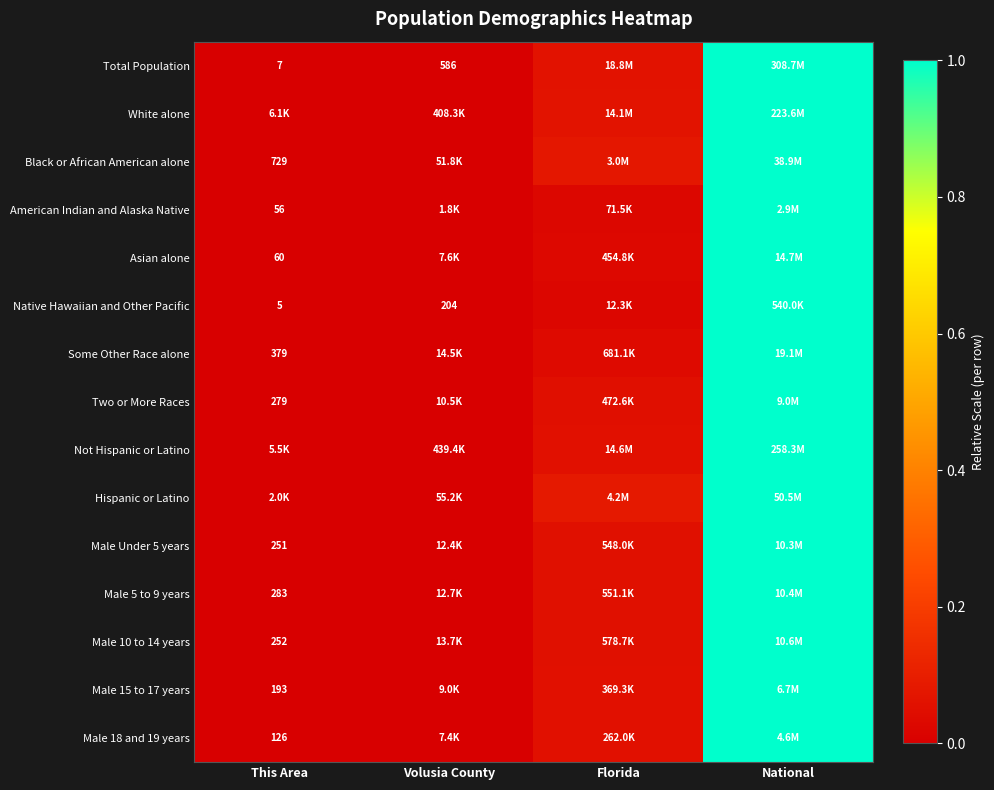

Is it true that Male 5 to 9 years equals 1.0 at National?

True